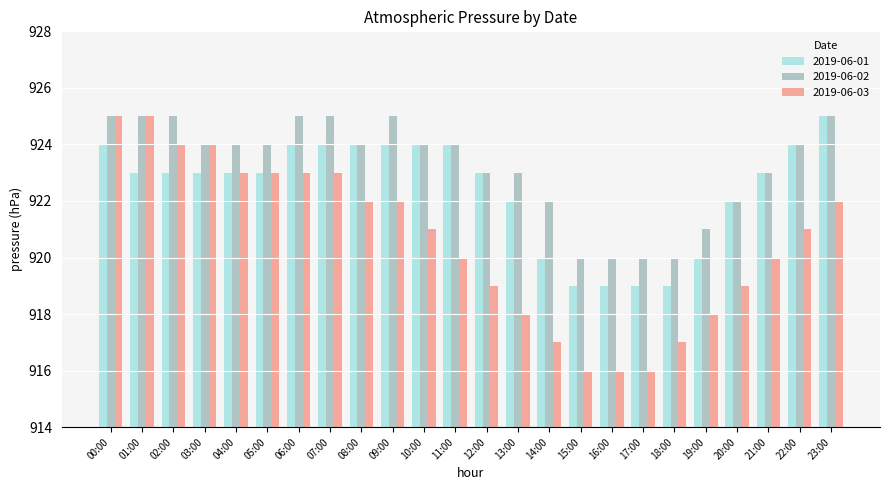

Read the 2019-06-02 value at 17:00.

920